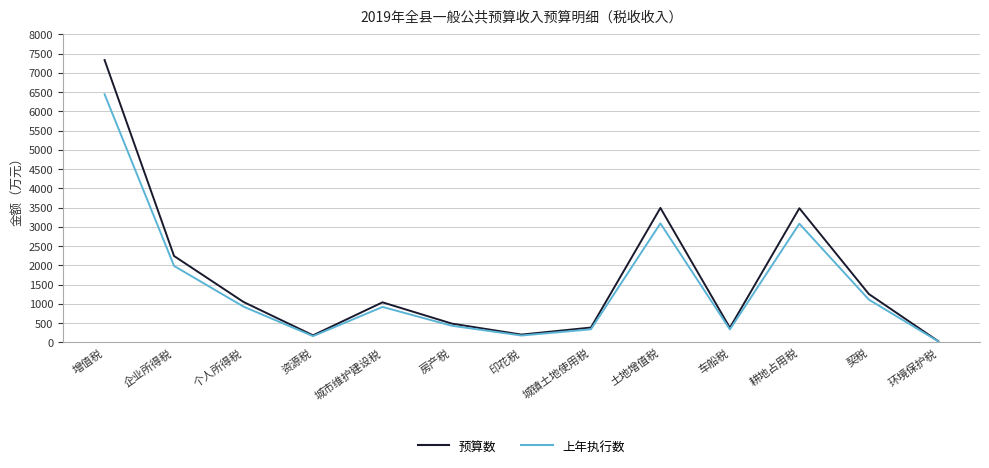

At which label is 上年执行数 closest to 3236?

土地增值税